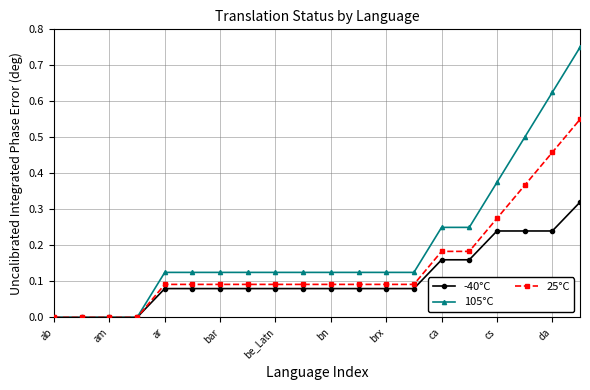

List the series in order of their overall mean, lowest first.

-40°C, 25°C, 105°C